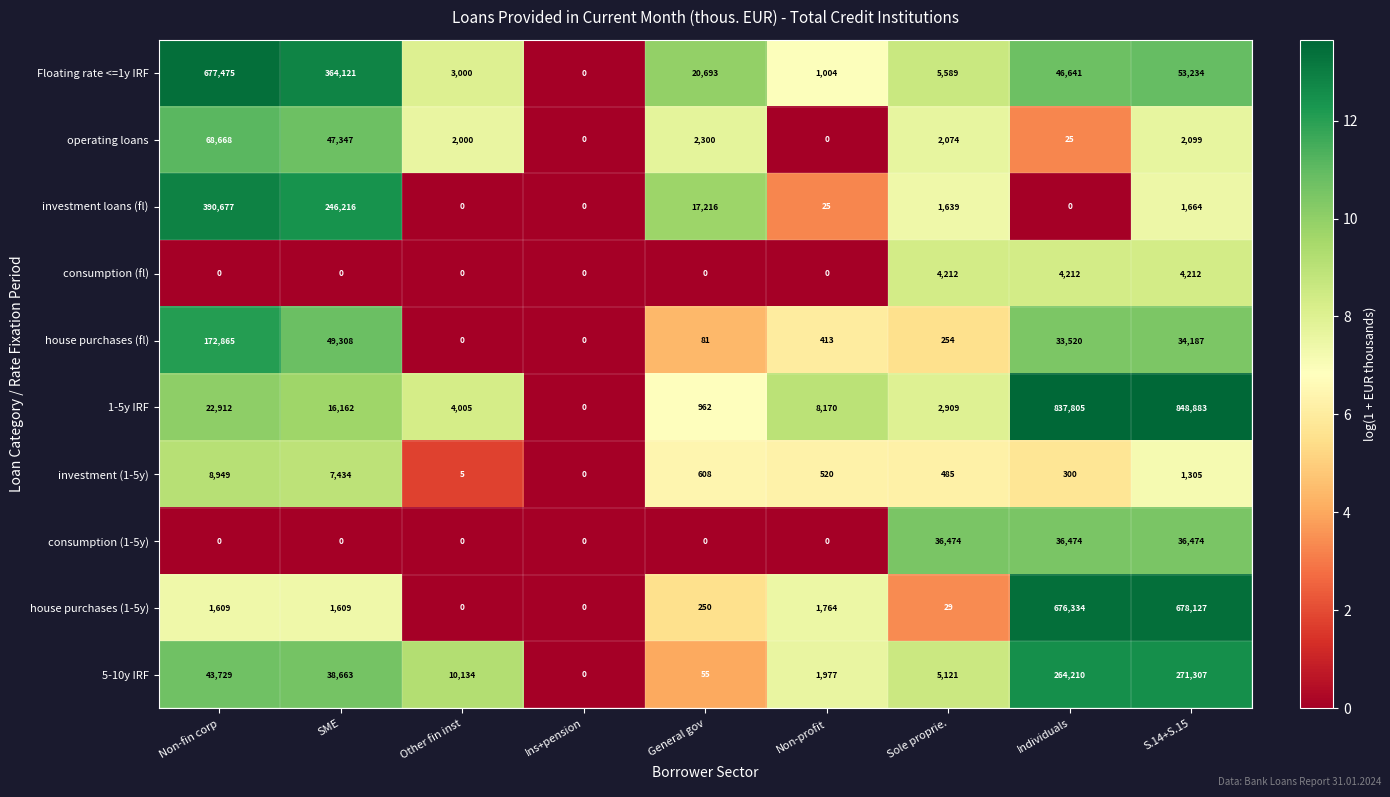

Which series has the largest range (max minus min)?

1-5y IRF